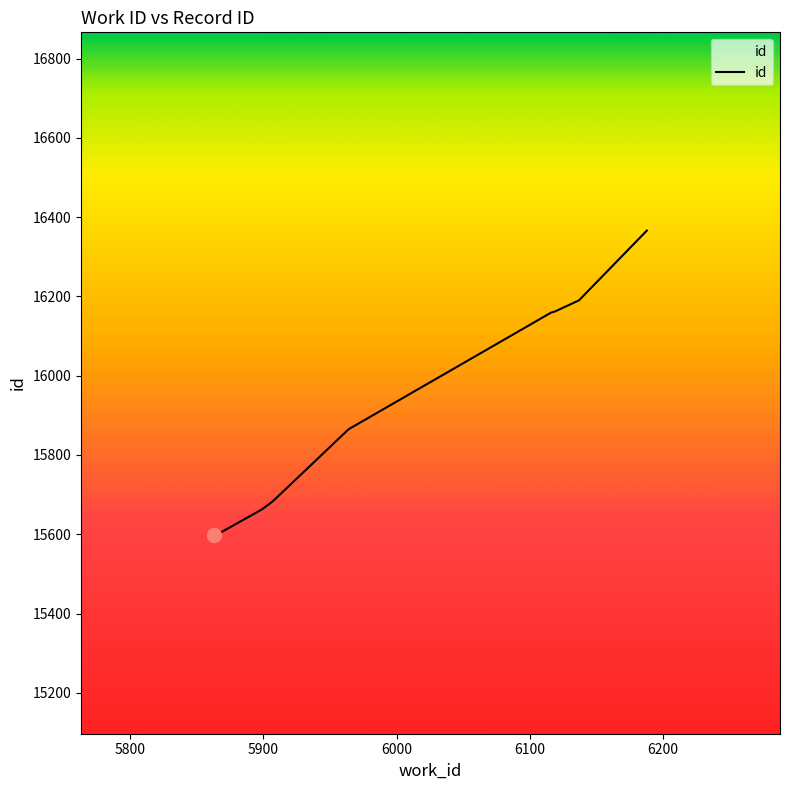

What is the maximum value shown in the chart?

16366